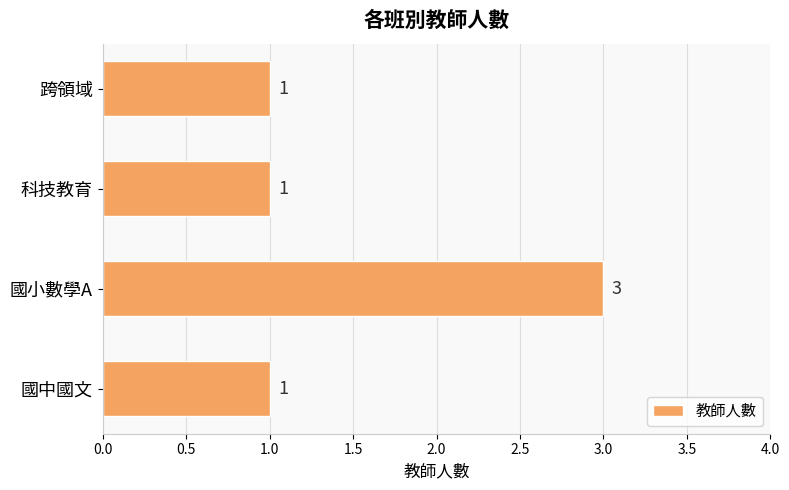

The chart shows a value of 3 at 國小數學A. True or false?

True